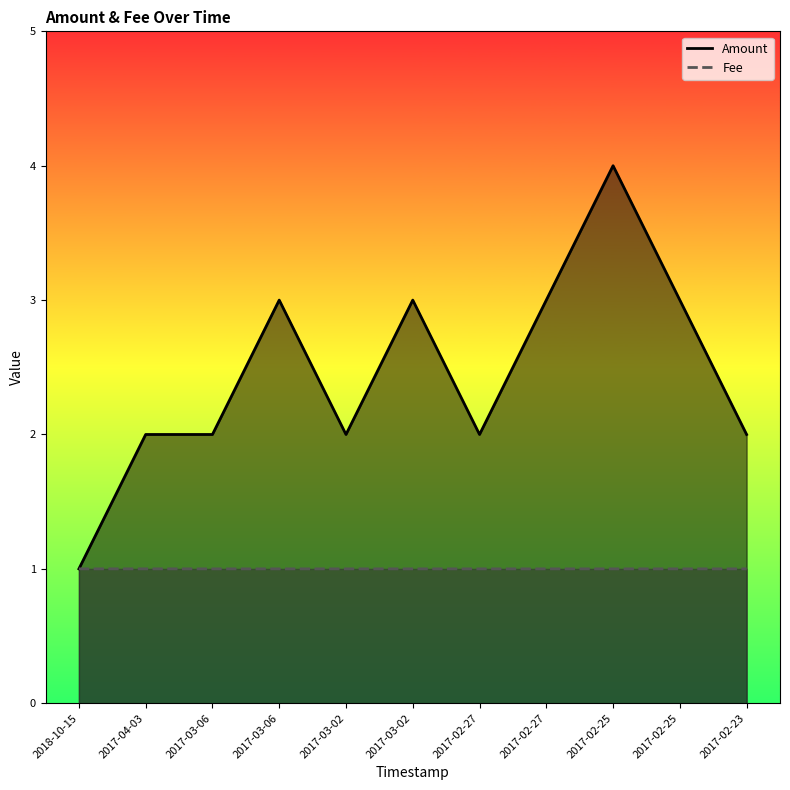

At 2017-03-06, list the series in order from smallest to largest.

Fee, Amount